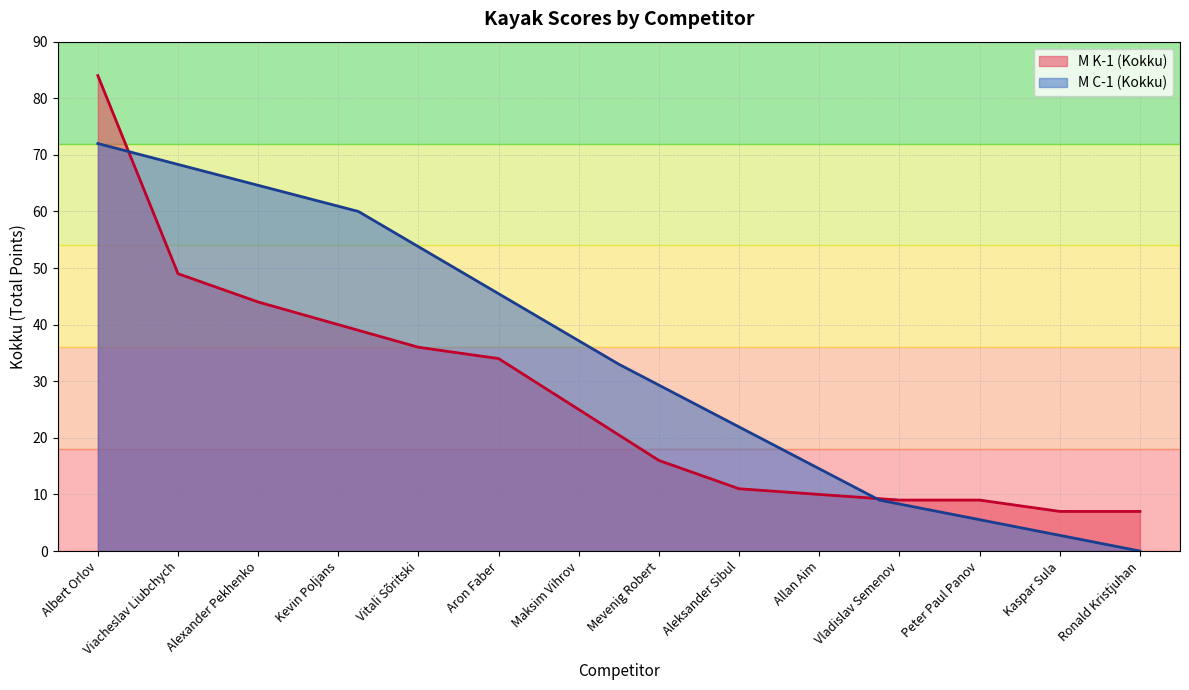

The M C-1 (Kokku) series shows -34 at Ronald Kristjuhan. True or false?

False